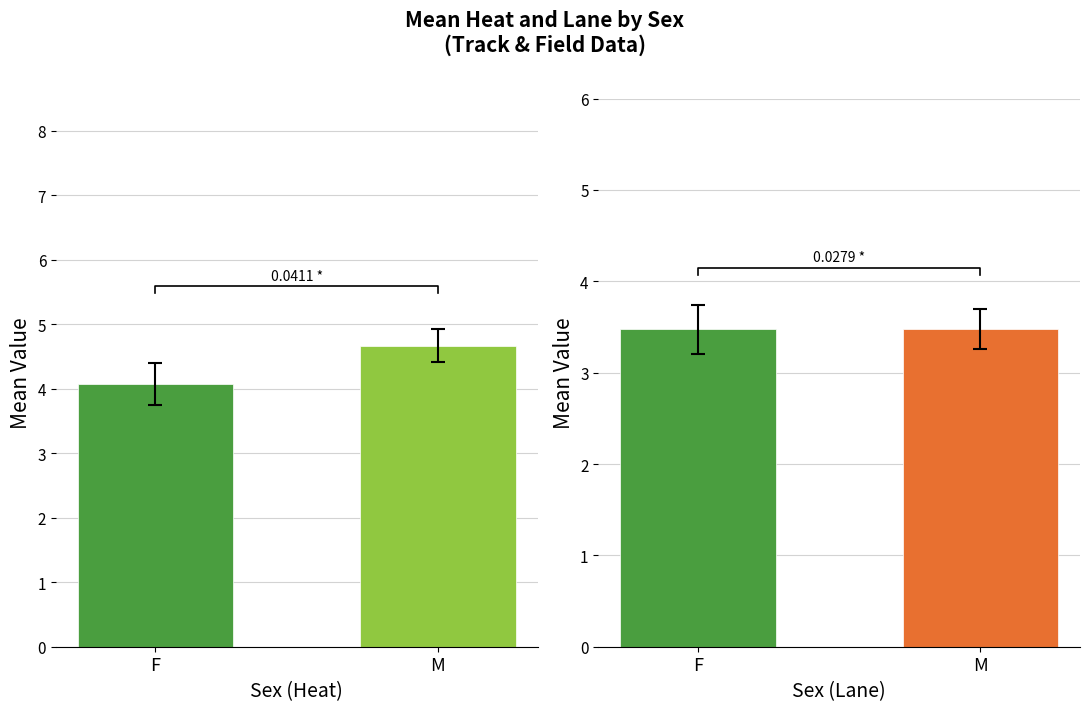

The value of Mean Heat at M is 4.7. True or false?

True